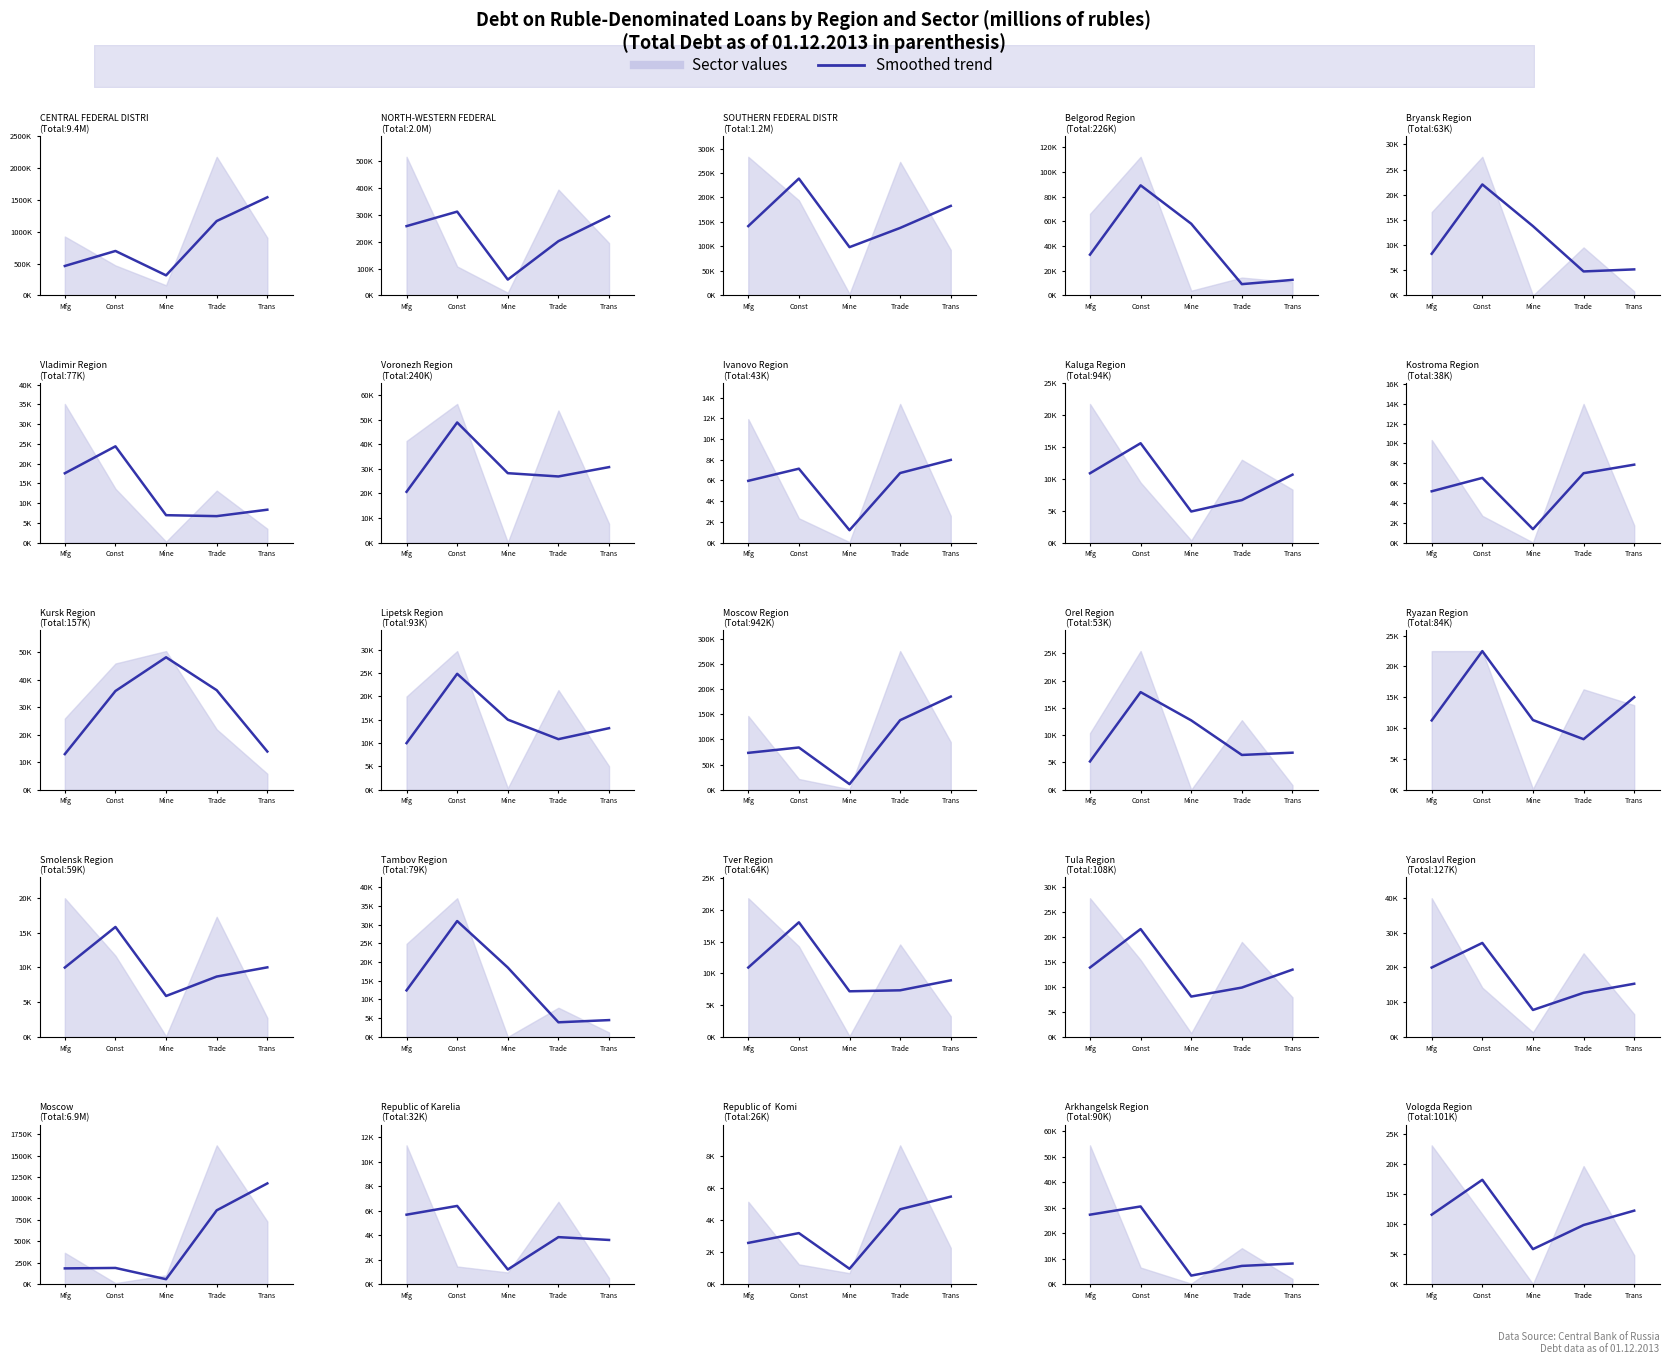

How many lines are shown in the chart?

1